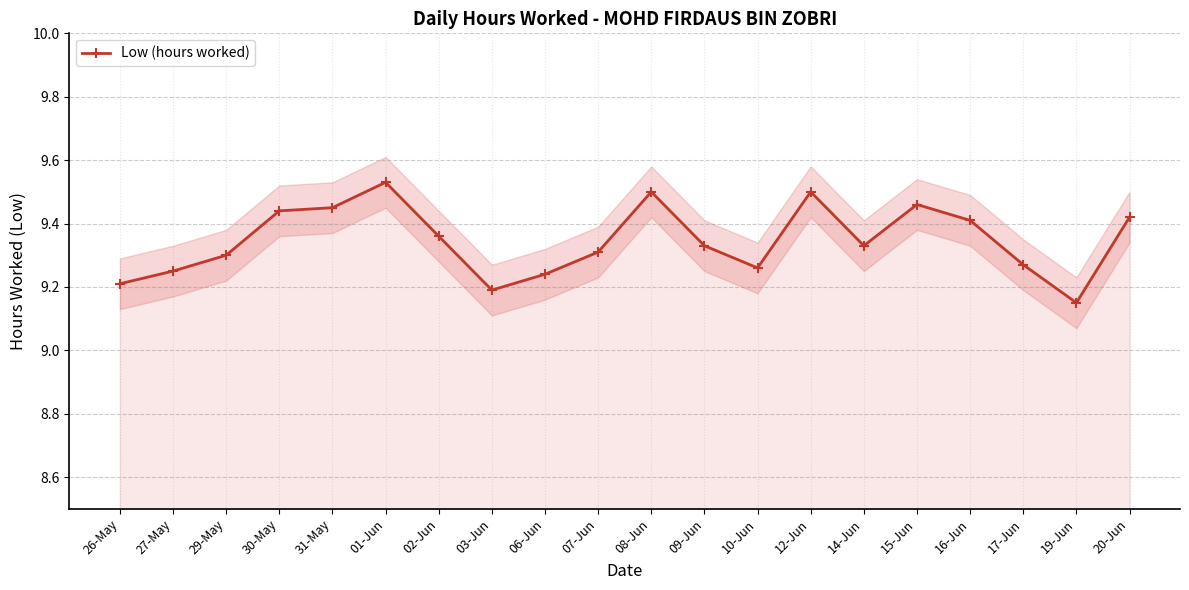

At which category does the chart reach its minimum across all series?

19-Jun